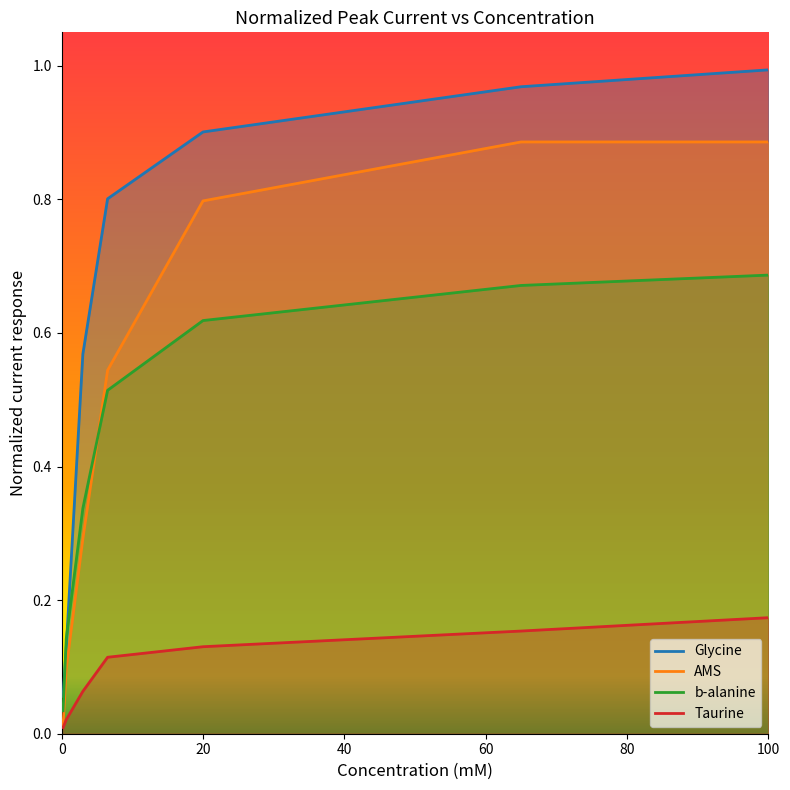

True or false: Glycine and Taurine intersect in this chart.

False